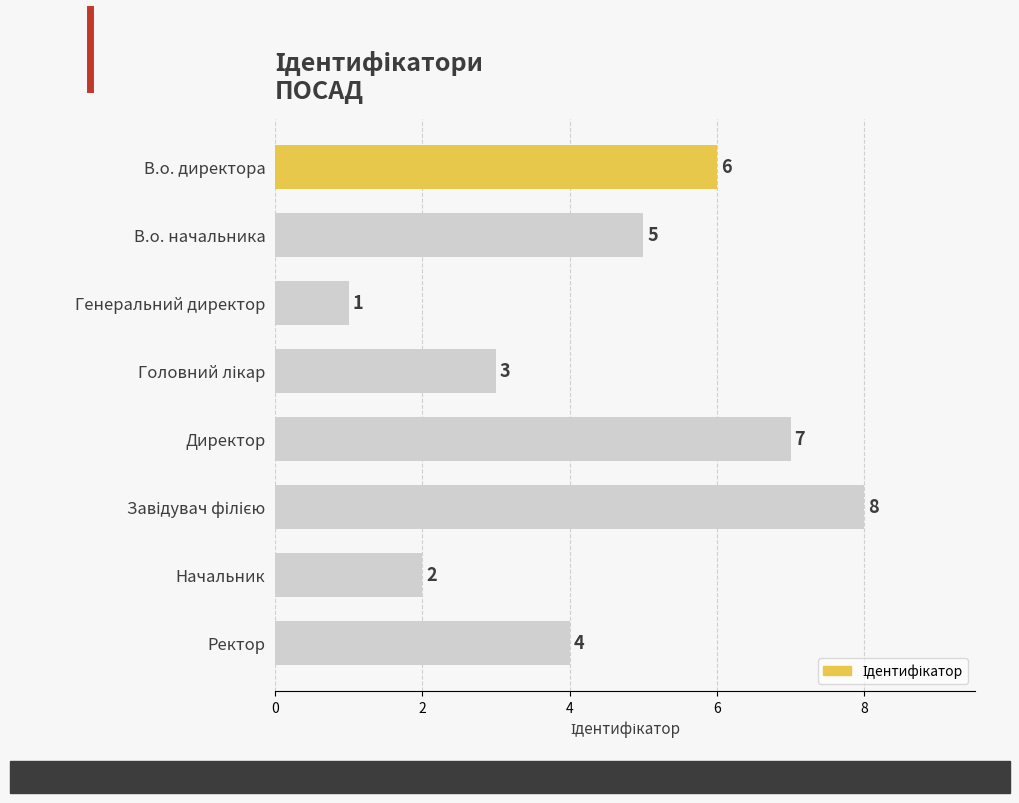

What is the maximum value shown in the chart?

8